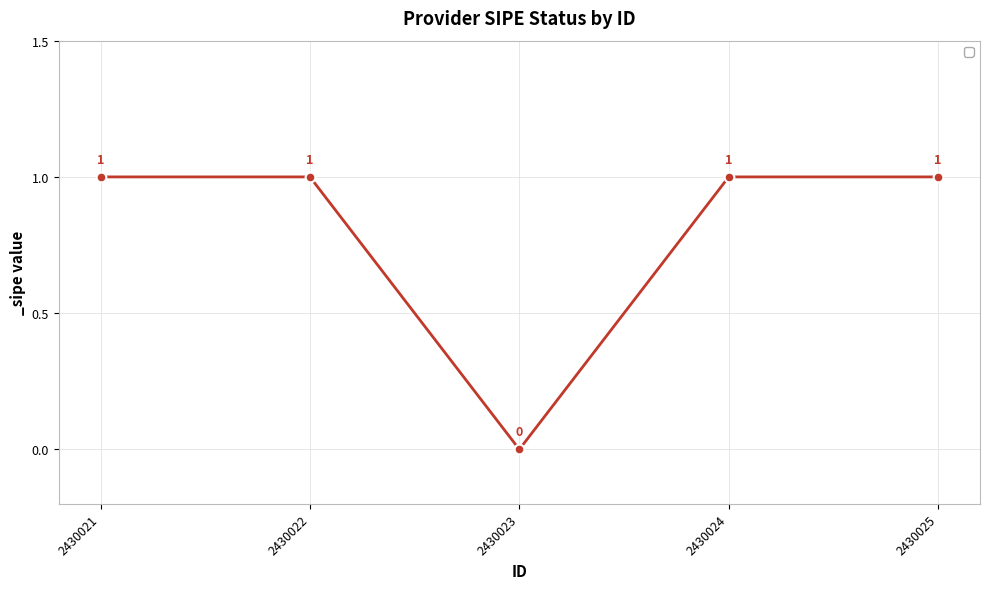

At which category does the data reach its first local valley?

2430023